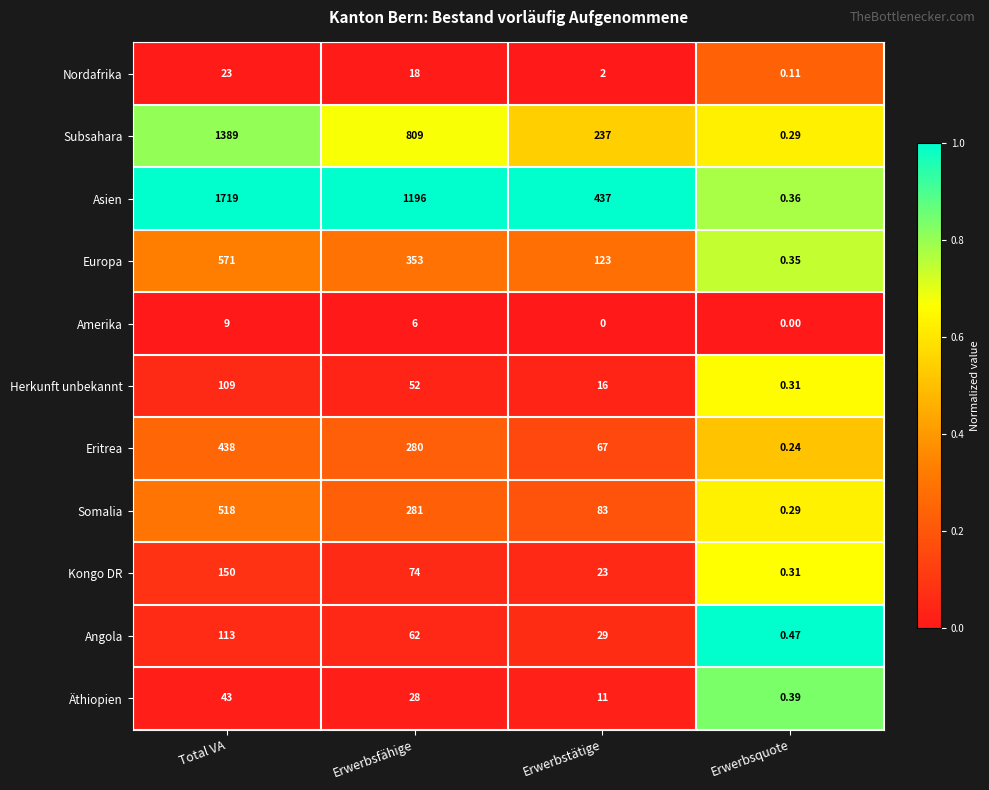

Which series has the largest total across all categories?

Asien